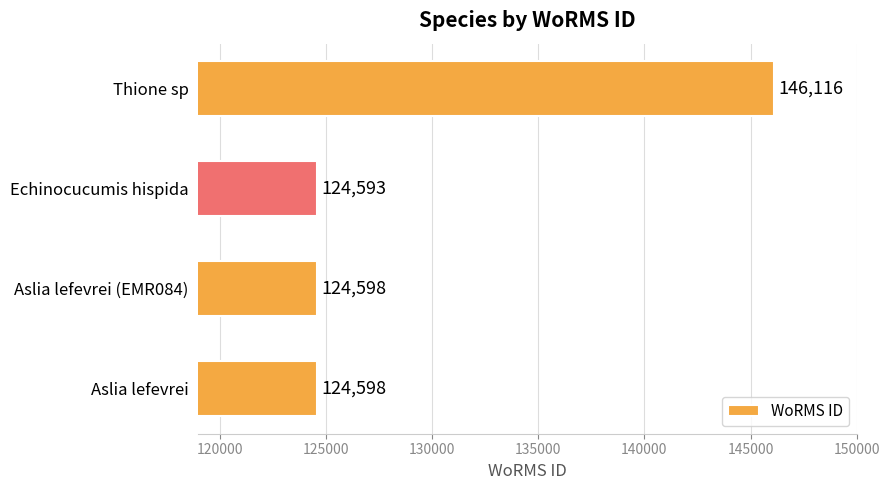

Which category has the highest value across all series?

Thione sp